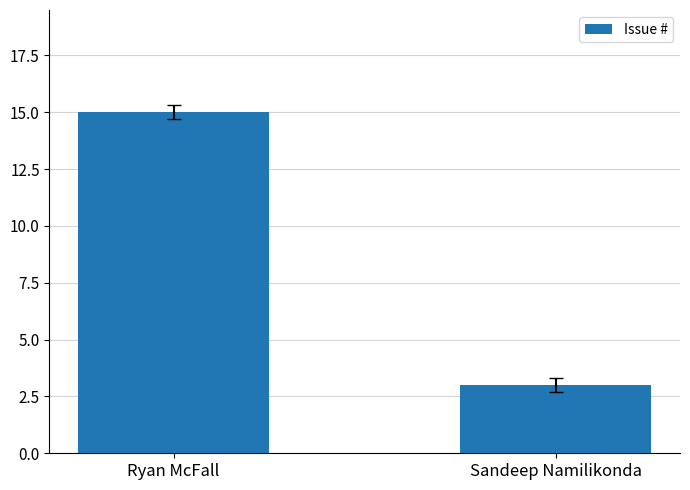

Reading left to right, extract all data points from this chart.

15	3